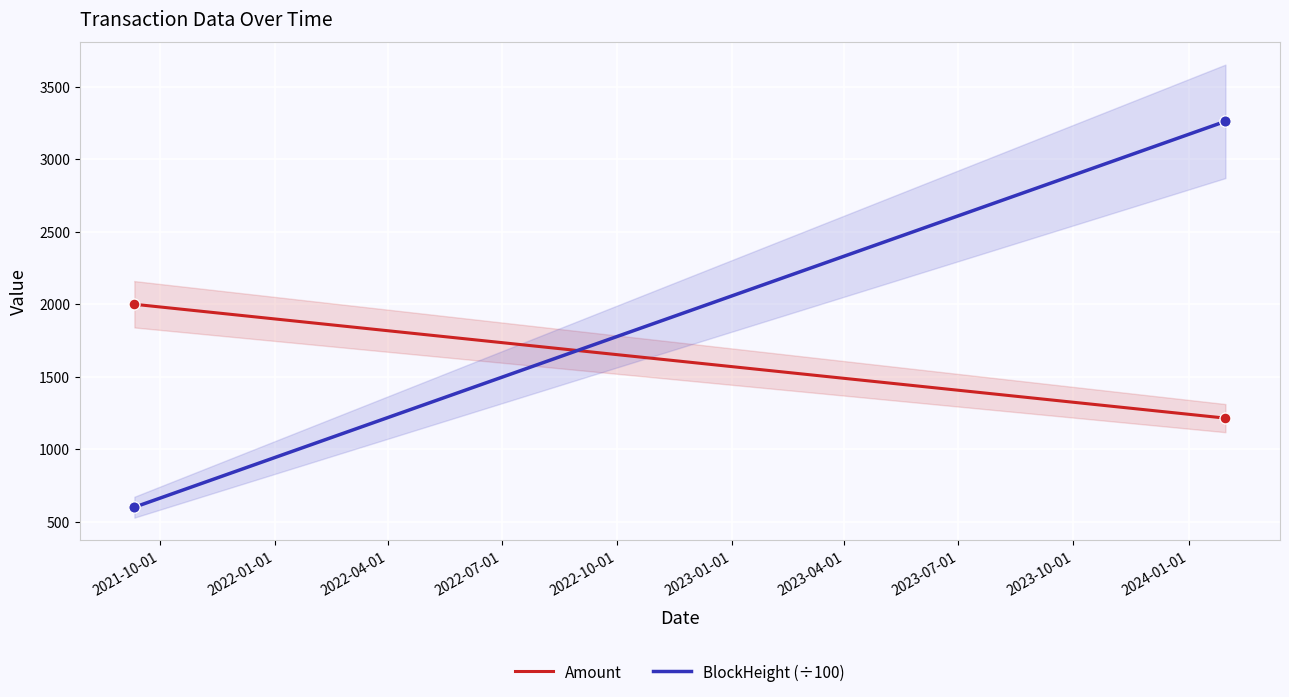

Which series has the largest Y range (max minus min)?

BlockHeight (÷100)